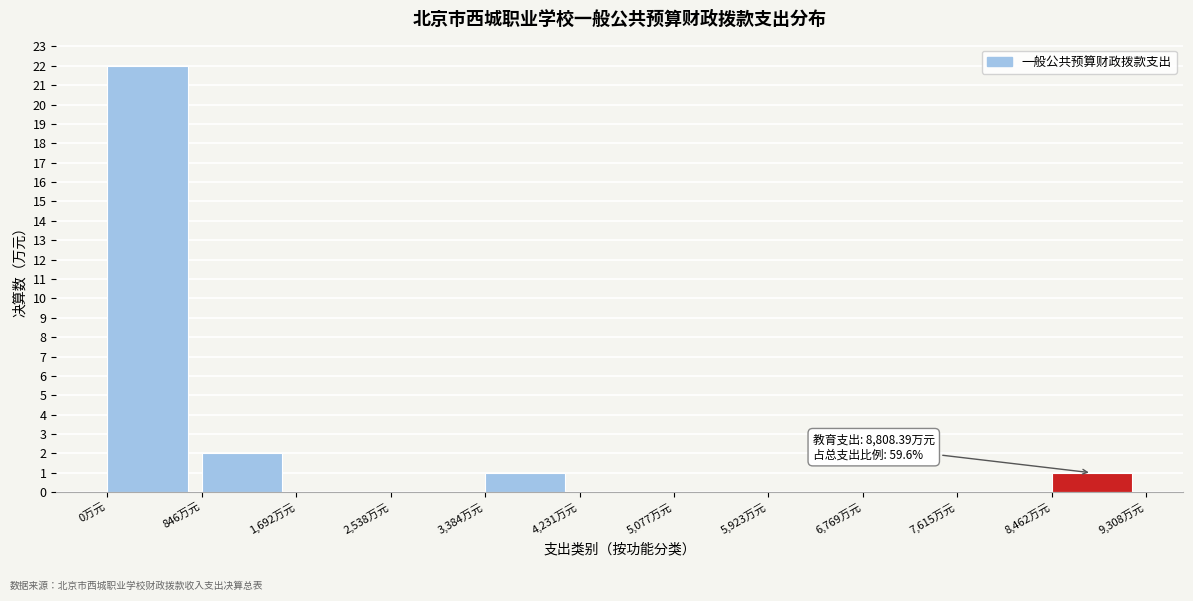

Over which range of the x-axis is the bar tallest?

0 to 800